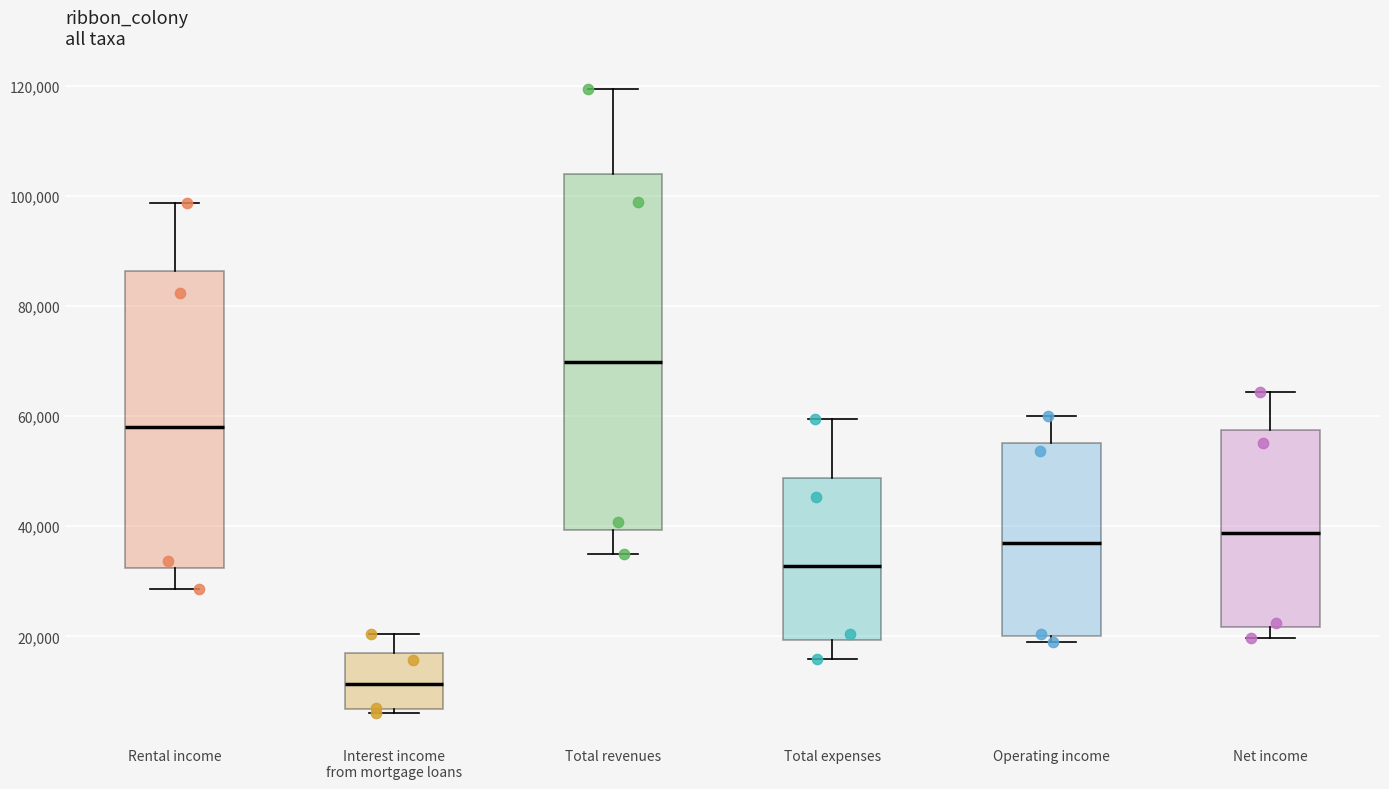

Which box is the tallest, from its lower edge to its upper edge?

Total revenues